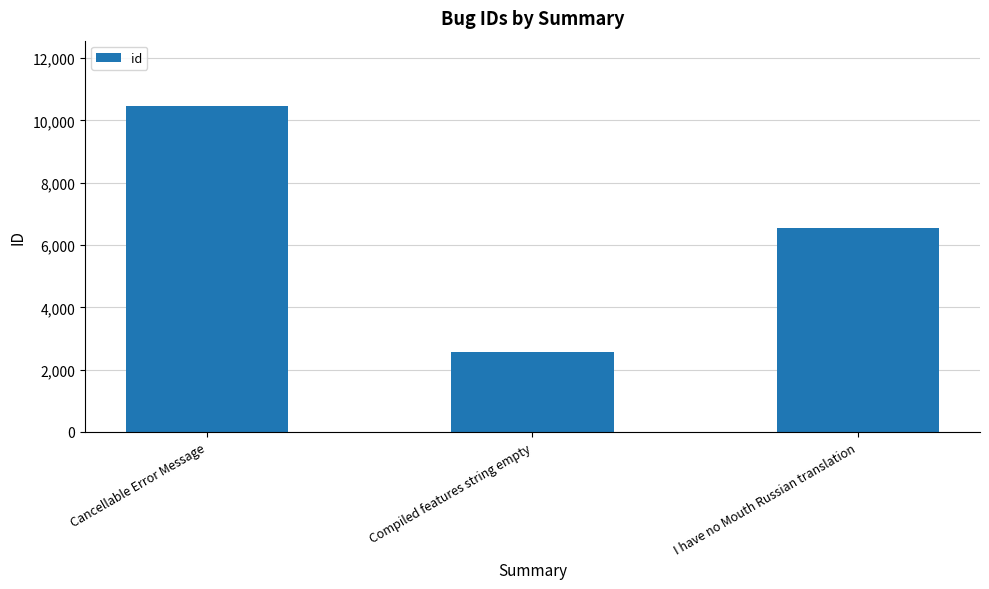

Are the bars grouped side by side (vs. stacked)?

No